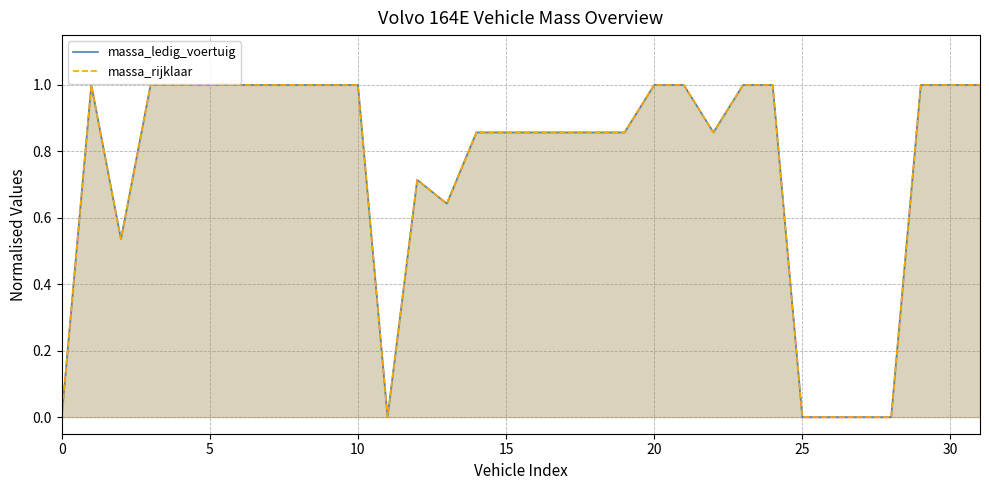

Count the number of data series in this chart.

2